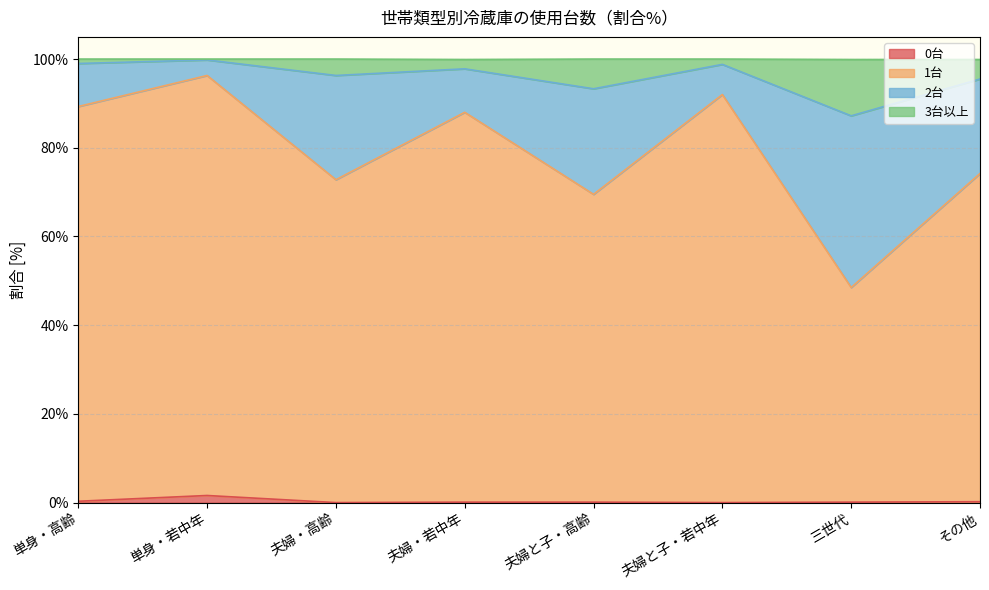

True or false: 1台 and 3台以上 intersect in this chart.

False